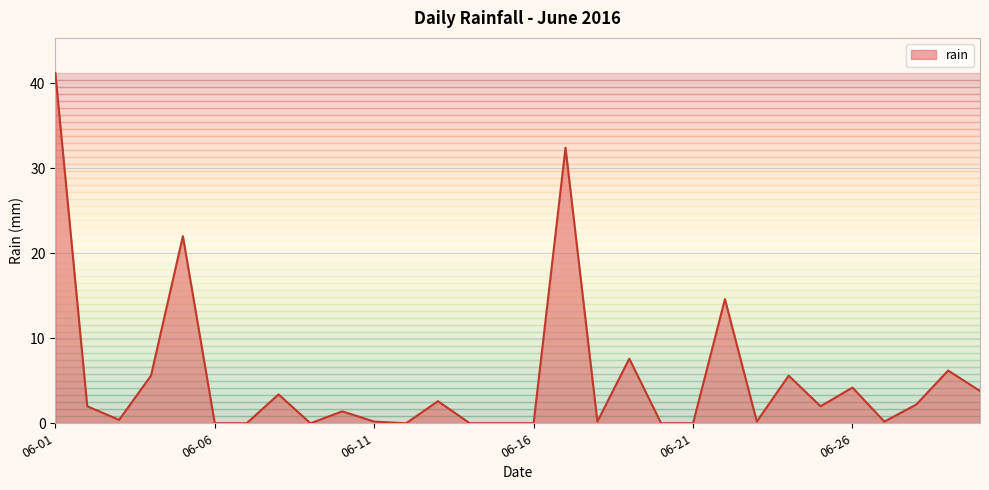

What is the maximum value shown in the chart?

41.2